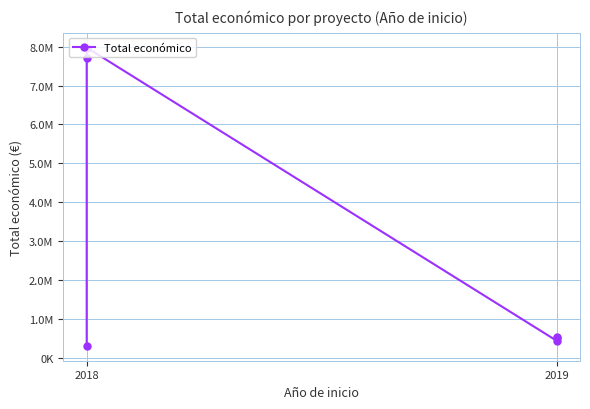

What is the difference between the maximum and minimum values?

7665572